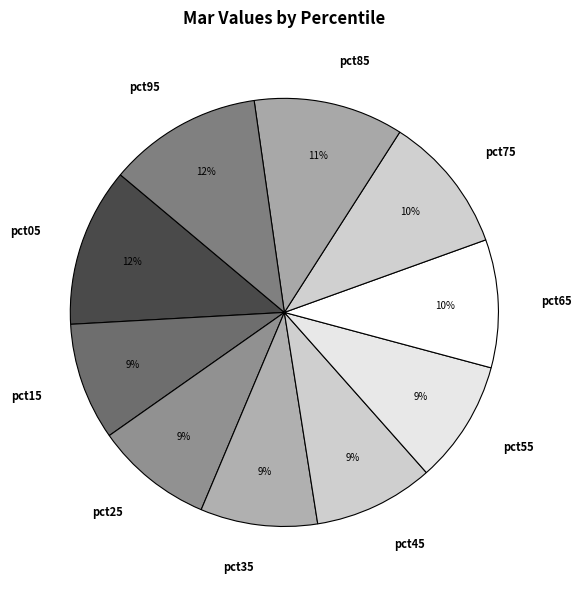

To the nearest percent, what portion does pct55 represent?

9%